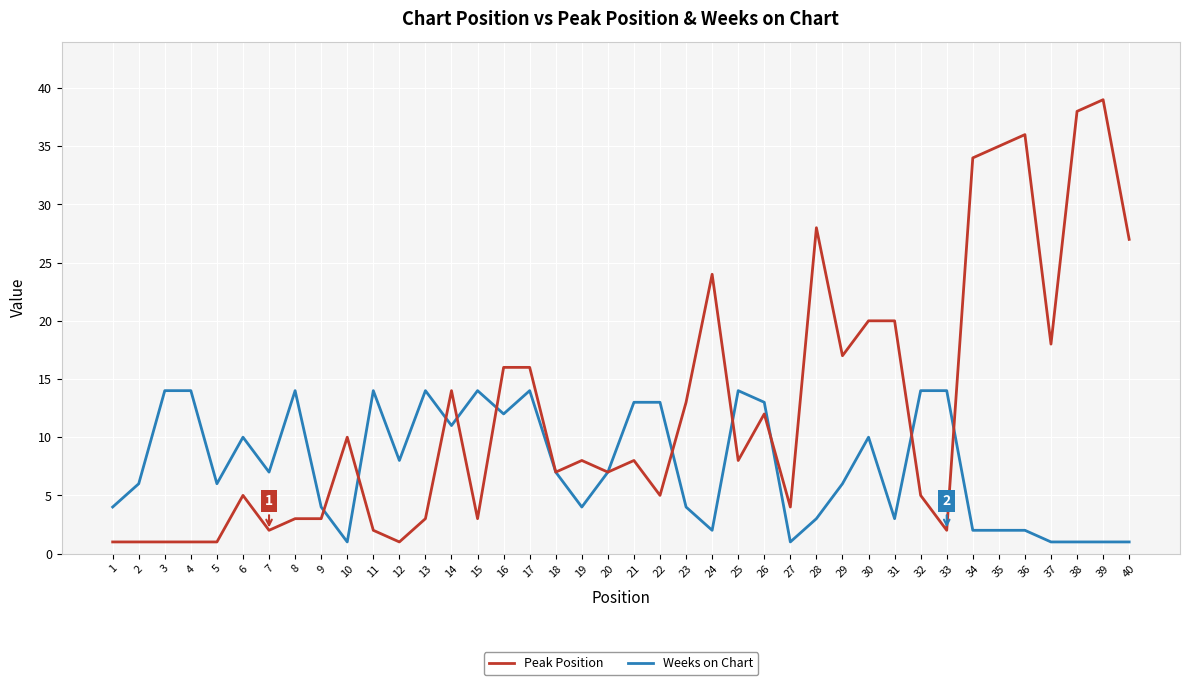

Which label corresponds to the largest value in the chart?

39